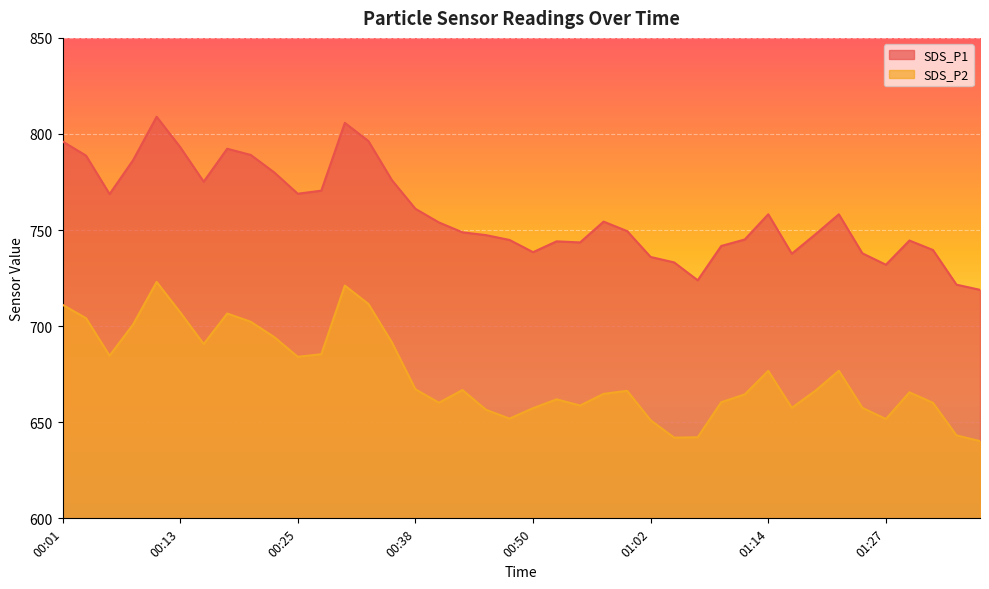

What is the difference between the SDS_P2 values at 00:20 and 00:40?

42.1